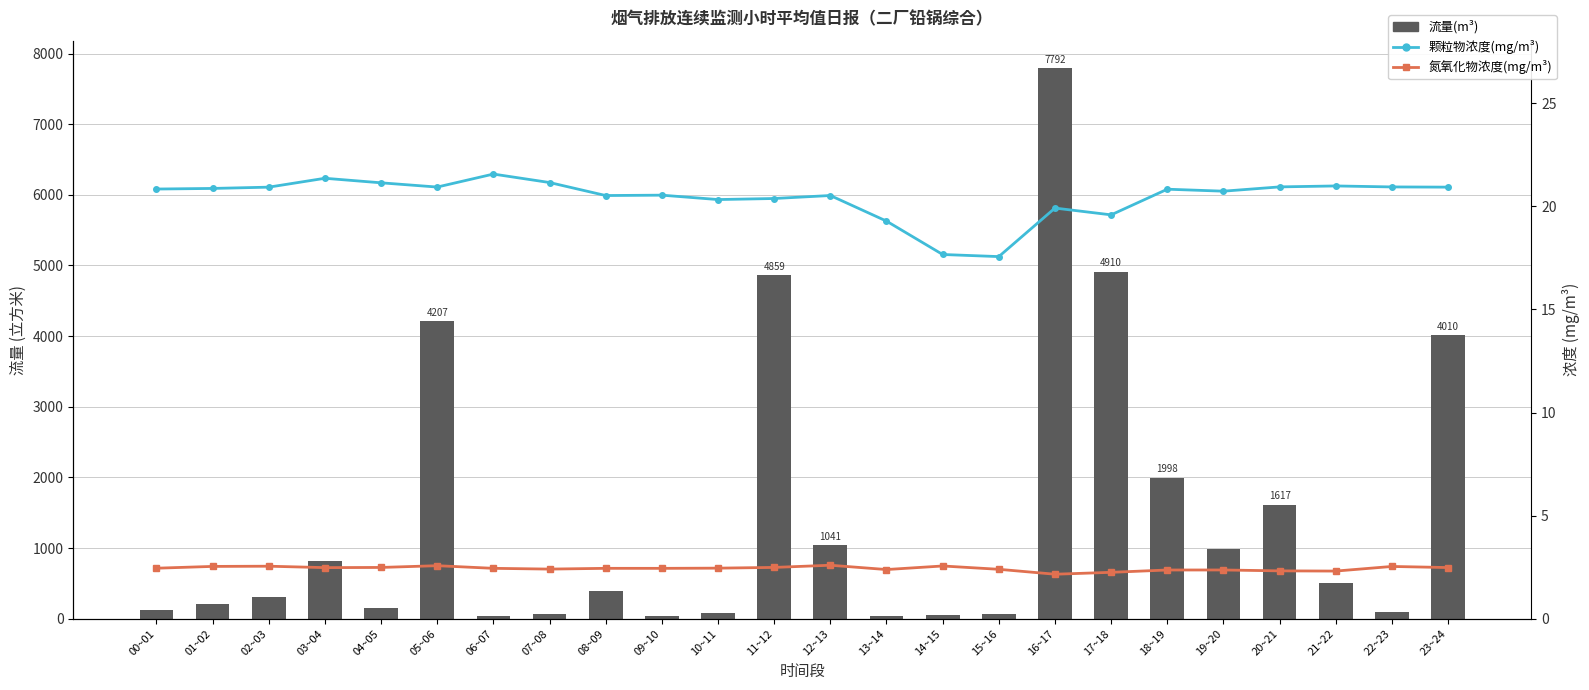

Are the bars grouped side by side (vs. stacked)?

Yes